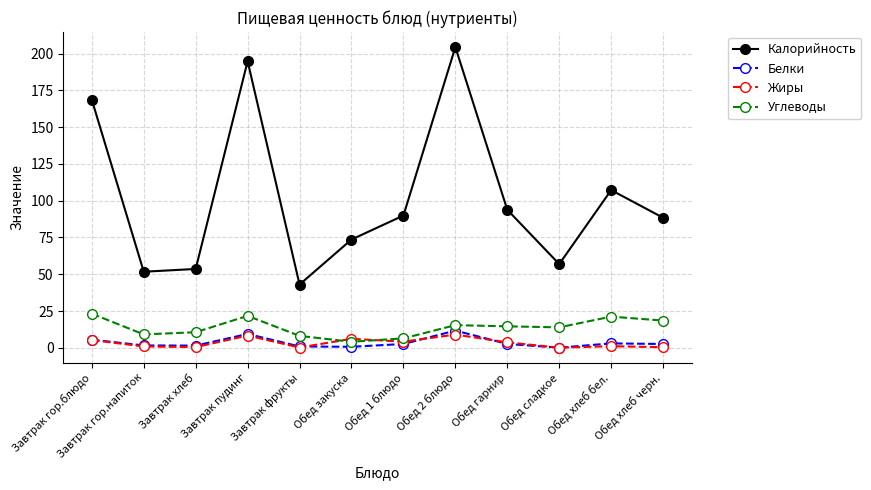

True or false: Углеводы and Белки cross at least once.

False